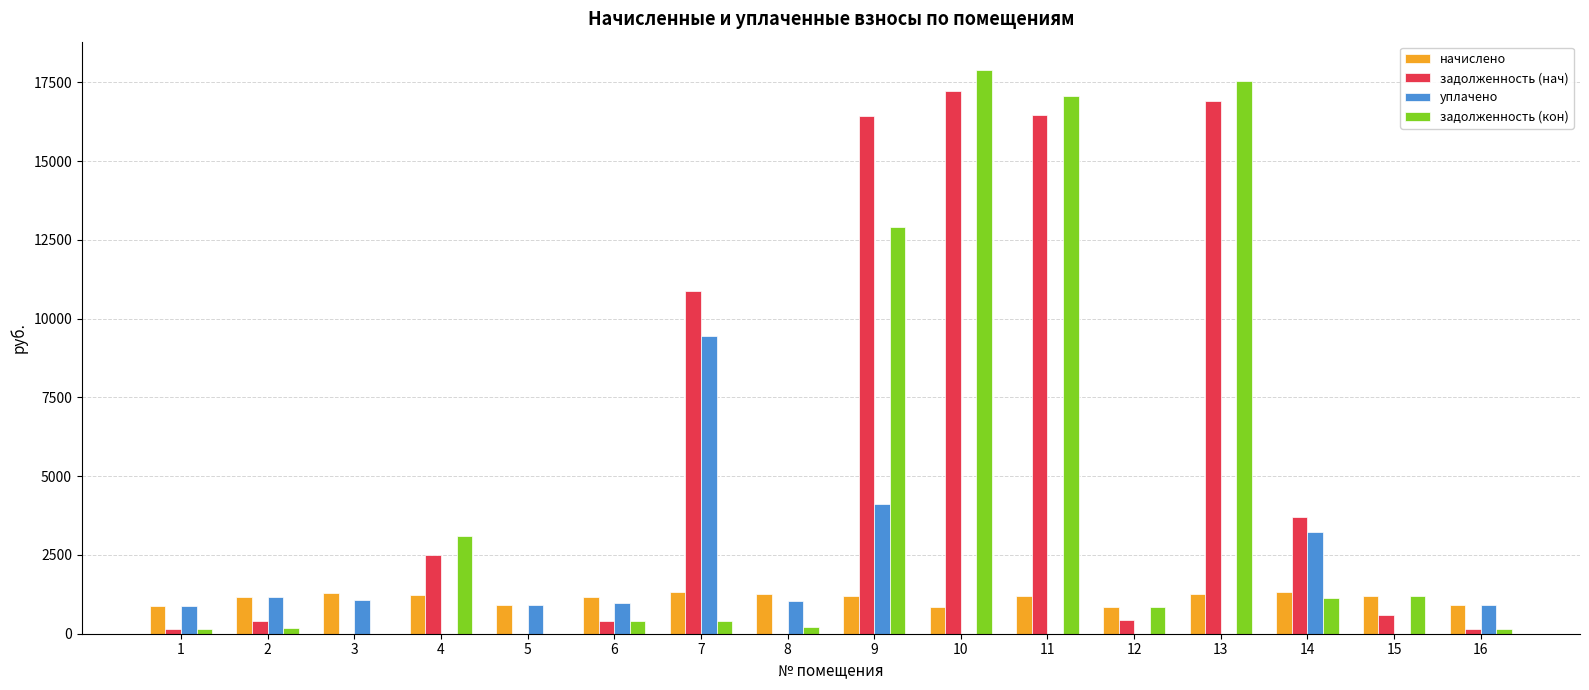

How many data points does each series have?

16